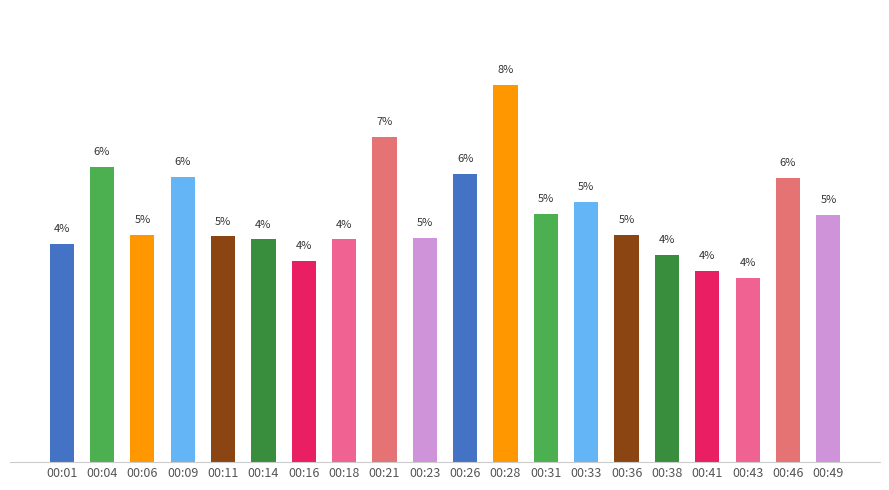

Which label corresponds to the largest value in the chart?

00:28